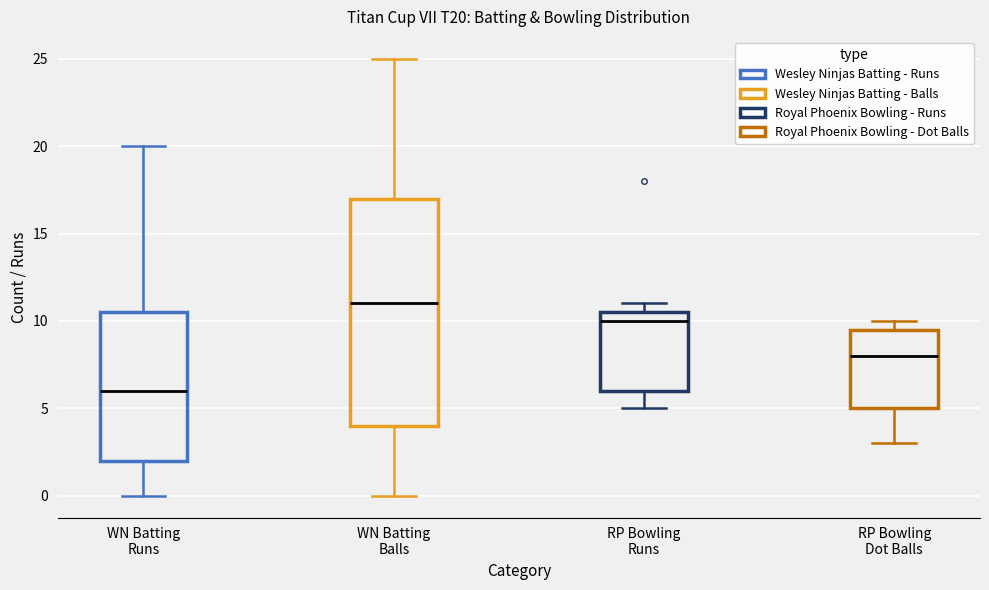

Reading left to right, transcribe this box plot: for each box, give where its median line is, the range the box spans, and where its two whiskers end, as read against the y-axis. The values are not printed on the chart, so give them approximately, as read against the axis.

WN Batting Runs: median 6.0, box 2.0 to 10.5, whiskers 0.0 to 20.0
WN Batting Balls: median 11.0, box 4.0 to 17.0, whiskers 0.0 to 25.0
RP Bowling Runs: median 10.0, box 6.0 to 10.5, whiskers 5.0 to 11.0
RP Bowling Dot Balls: median 8.0, box 5.0 to 9.5, whiskers 3.0 to 10.0